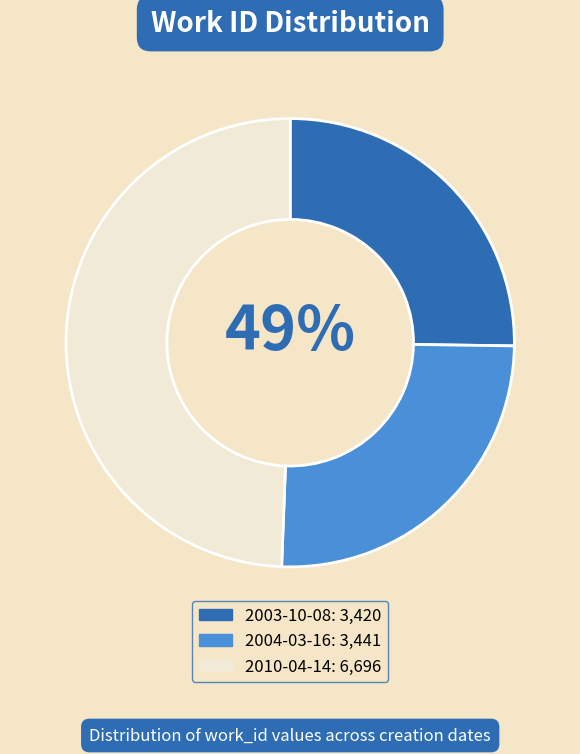

Which slice is the smallest?

2003-10-08